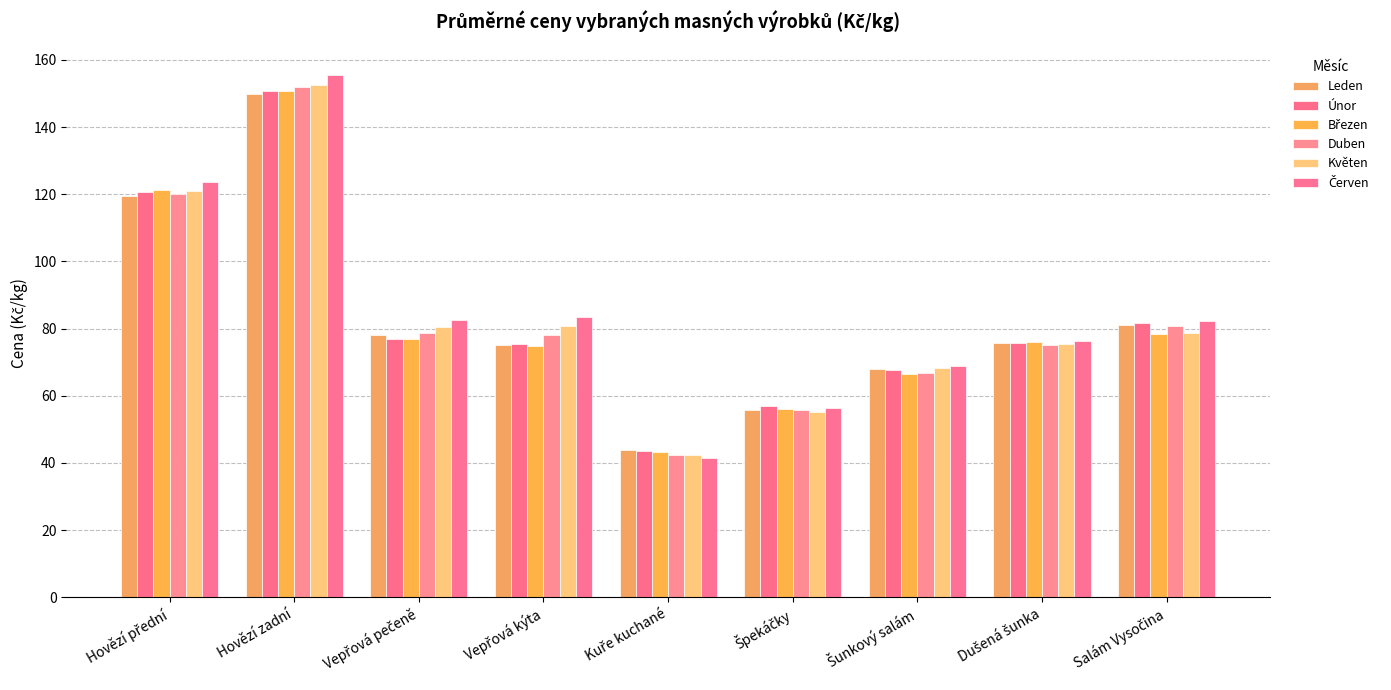

List the labels in order of Květen value, smallest first.

Kuře kuchané, Špekáčky, Šunkový salám, Dušená šunka, Salám Vysočina, Vepřová pečeně, Vepřová kýta, Hovězí přední, Hovězí zadní